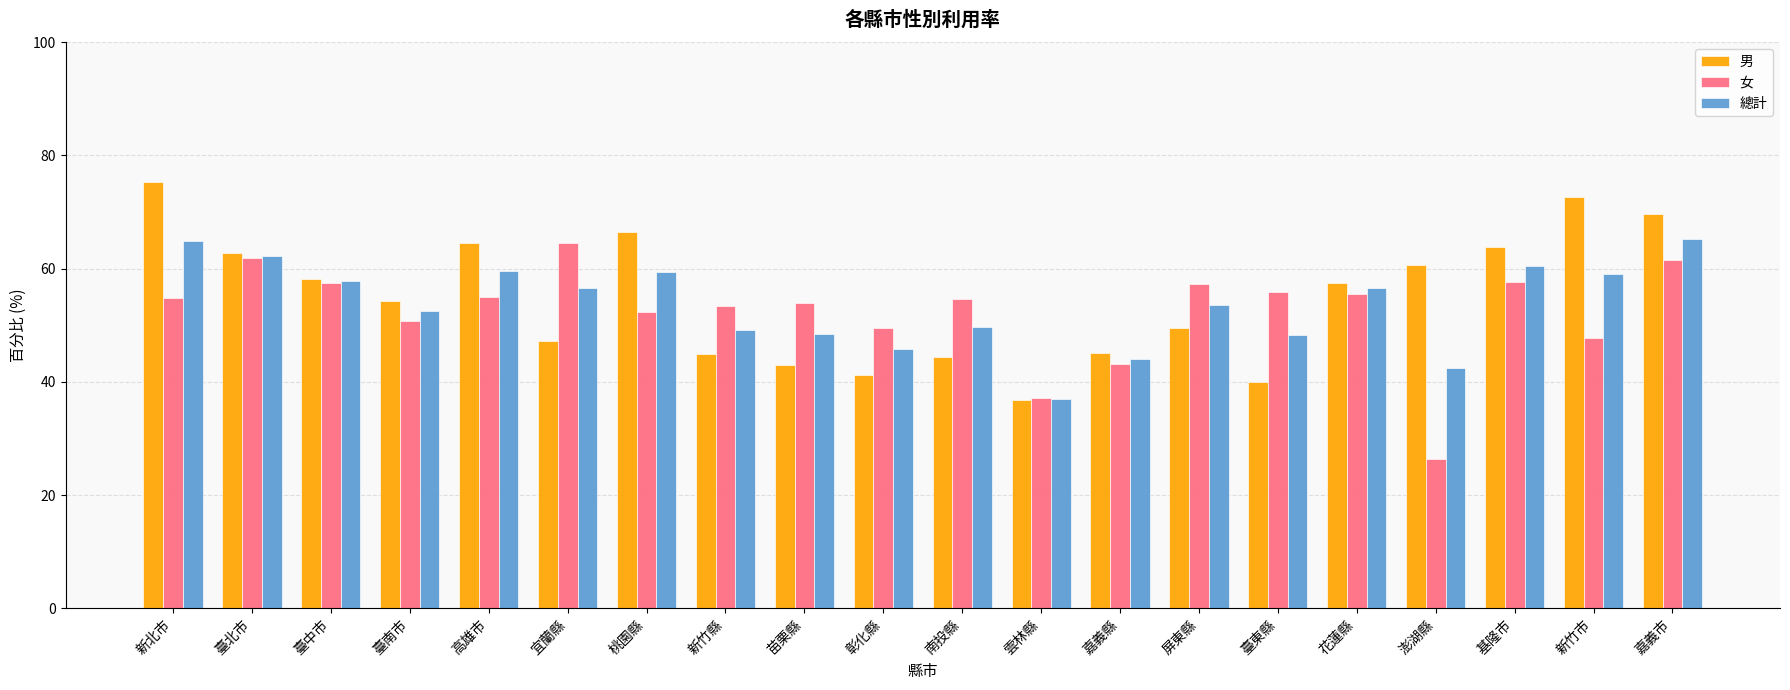

What is the spread (max minus min) of values at 臺南市?

3.5